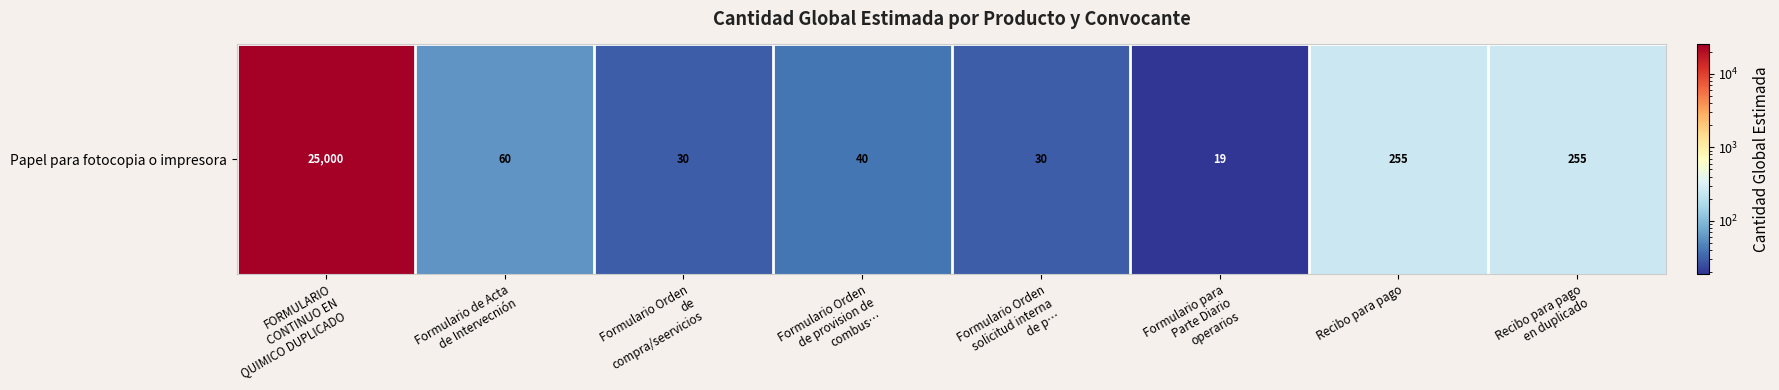

What is the smallest value displayed?

19